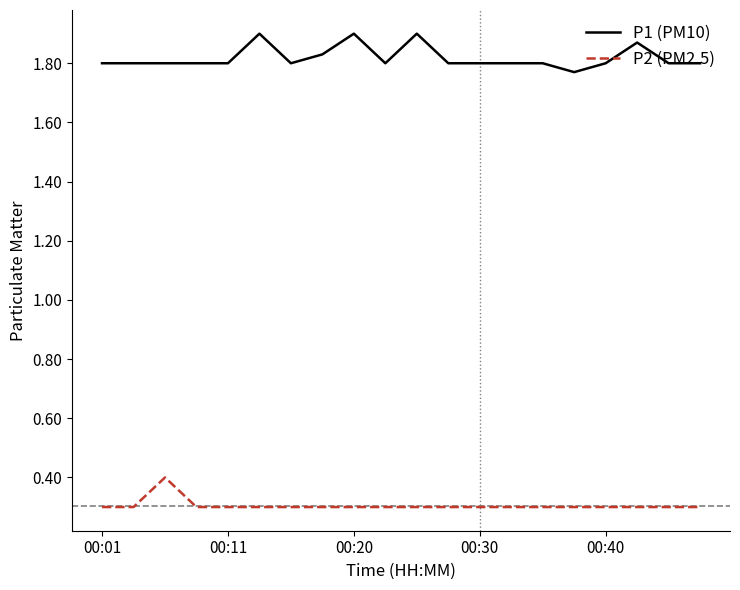

True or false: P1 (PM10) and P2 (PM2.5) intersect in this chart.

False